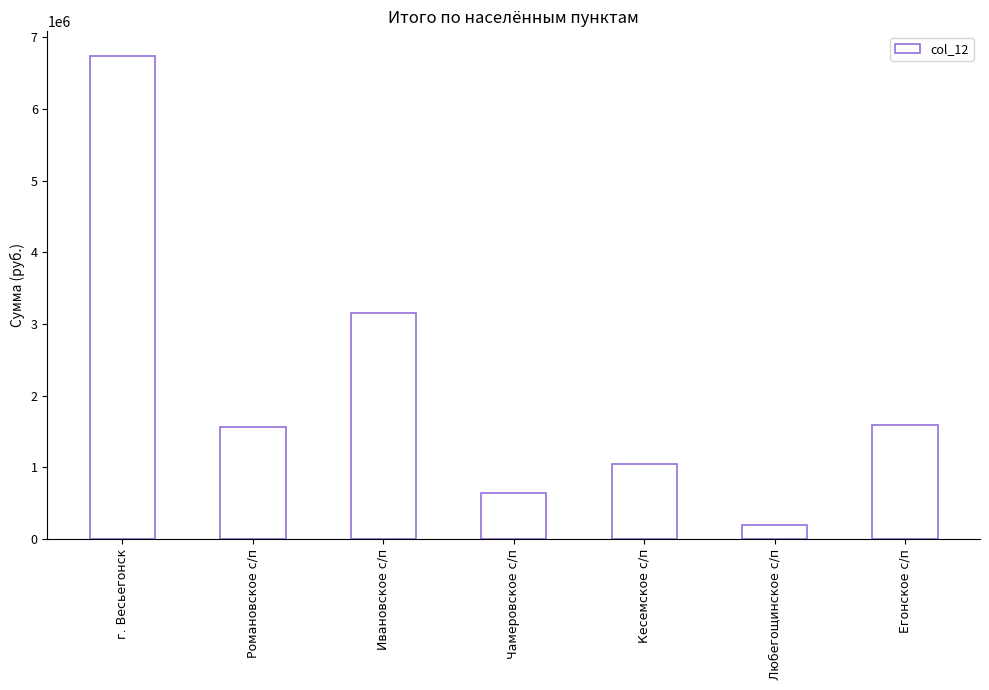

How many distinct data groups are displayed?

1